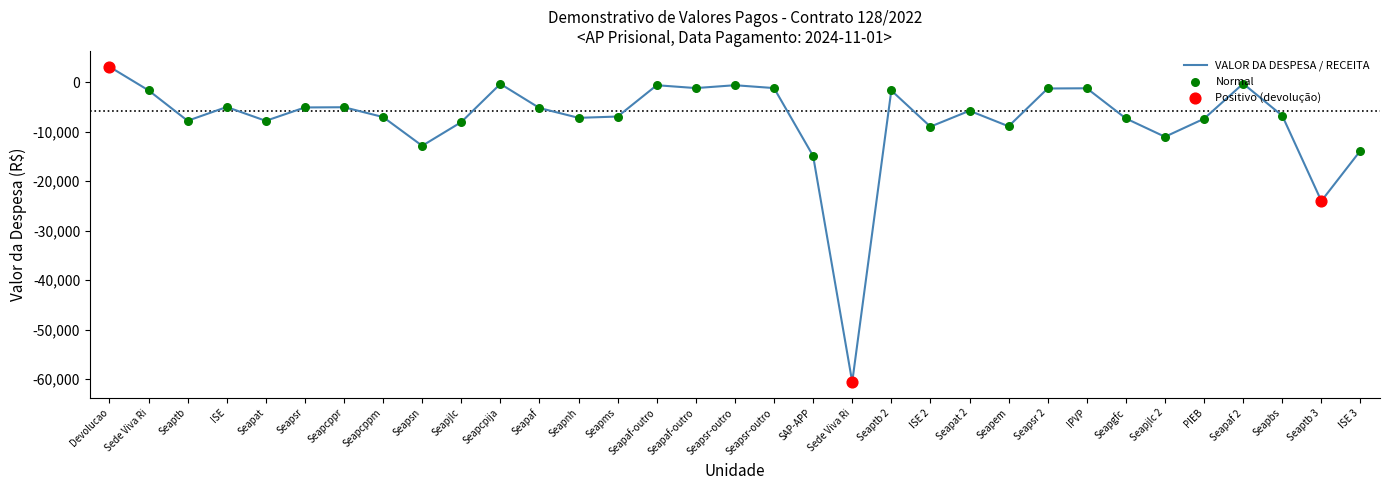

How many lines are shown in the chart?

1